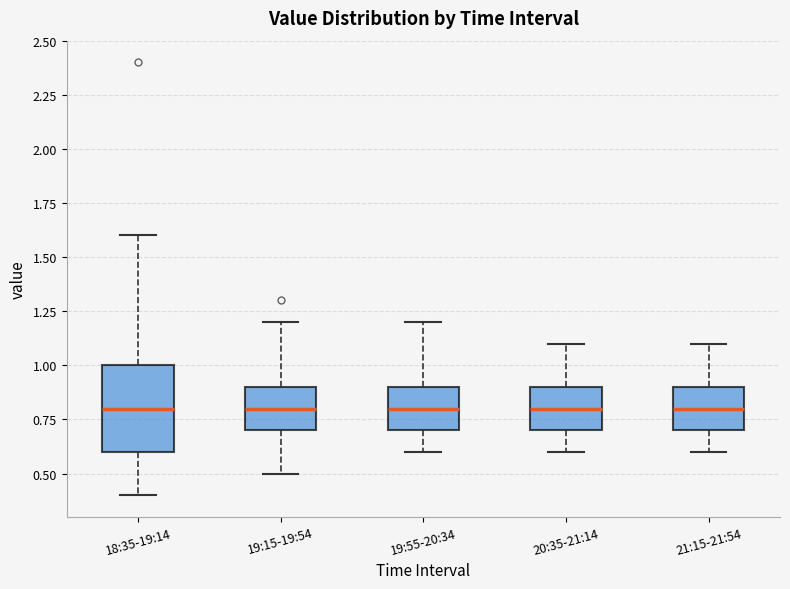

Reading left to right, read every box against the y-axis: the position of its median line, the range the box covers, and the ends of its whiskers. The values are not printed on the chart, so give them approximately, as read against the axis.

18:35-19:14: median 0.8, box 0.6 to 1.0, whiskers 0.4 to 1.6
19:15-19:54: median 0.8, box 0.7 to 0.9, whiskers 0.5 to 1.2
19:55-20:34: median 0.8, box 0.7 to 0.9, whiskers 0.6 to 1.2
20:35-21:14: median 0.8, box 0.7 to 0.9, whiskers 0.6 to 1.1
21:15-21:54: median 0.8, box 0.7 to 0.9, whiskers 0.6 to 1.1